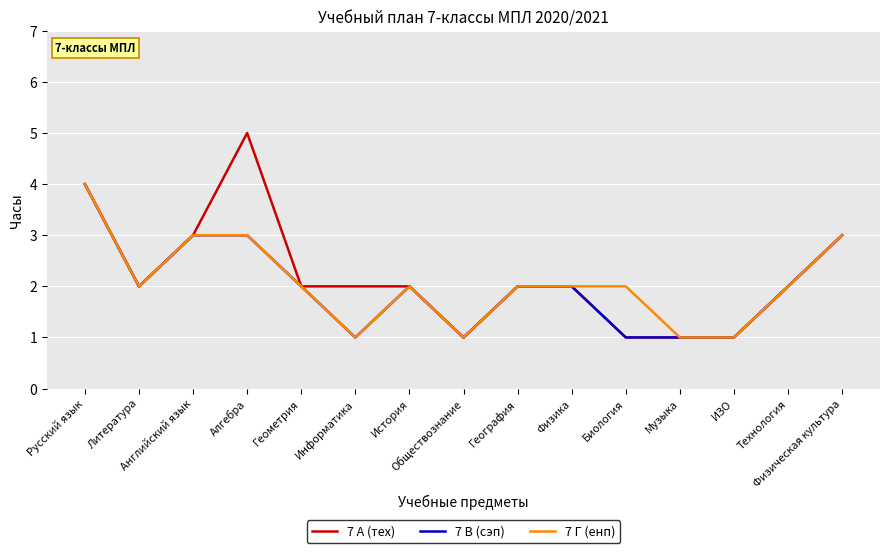

Which category has the highest value in the 7 Г (енп) series?

Русский язык